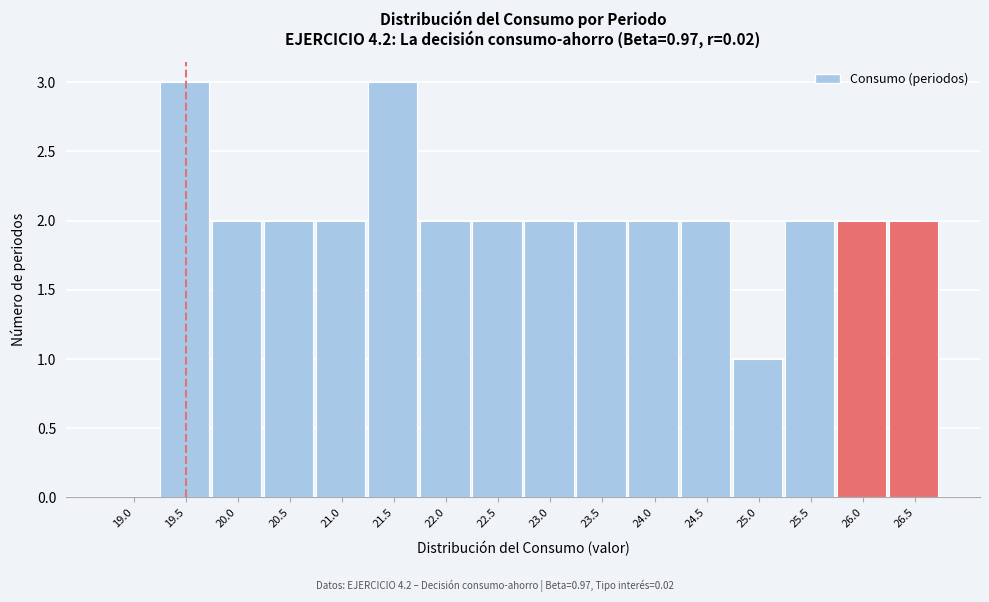

Reading left to right, transcribe all the data shown in this chart.

19.0=0	19.5=3	20.0=2	20.5=2	21.0=2	21.5=3	22.0=2	22.5=2	23.0=2	23.5=2	24.0=2	24.5=2	25.0=1	25.5=2	26.0=2	26.5=2